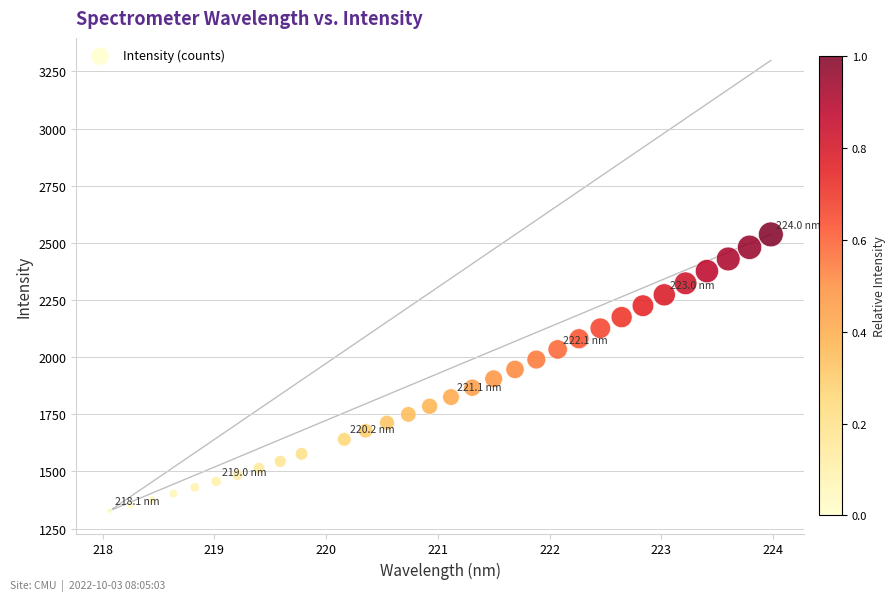

What is the range of X values (max minus min)?

5.9